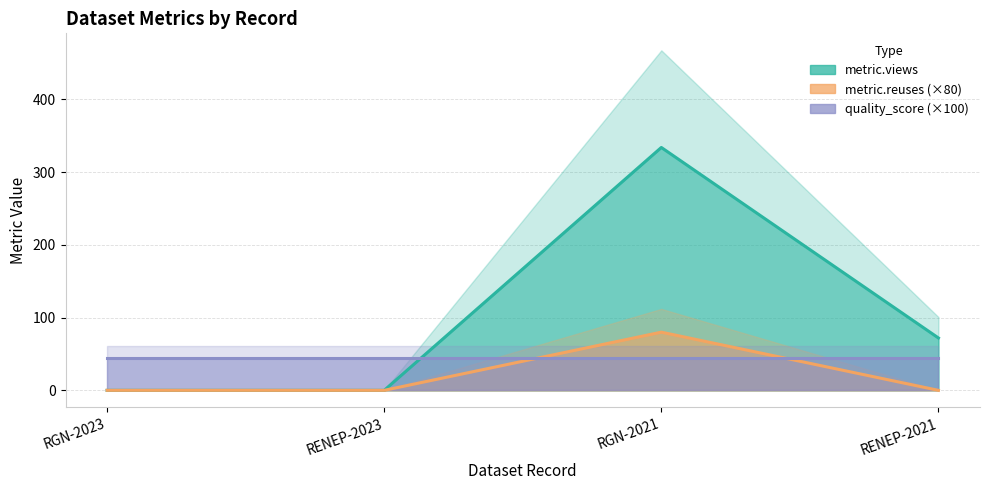

The value of metric.reuses line at RGN-2021 is 23. True or false?

False